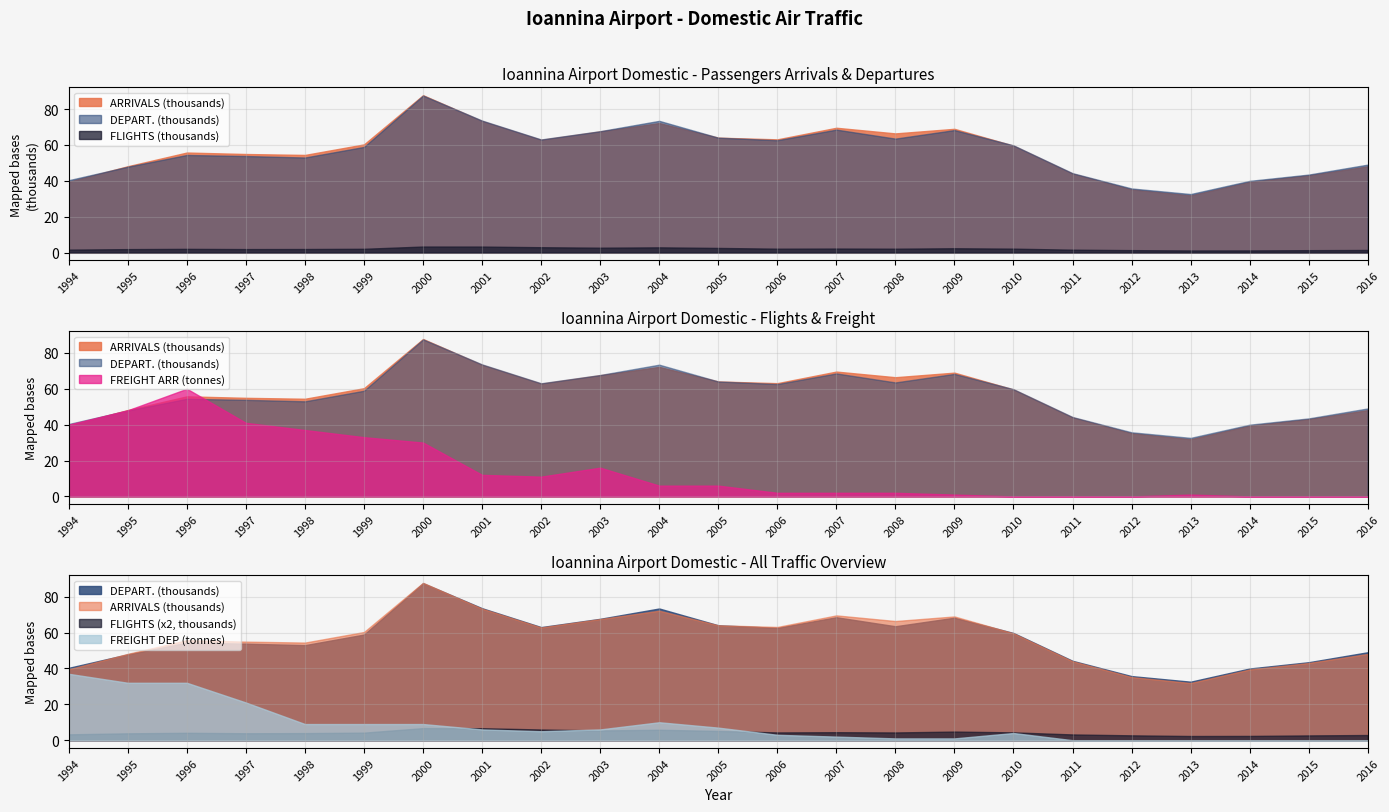

How many positive values does the FREIGHT_DEP series have?

17